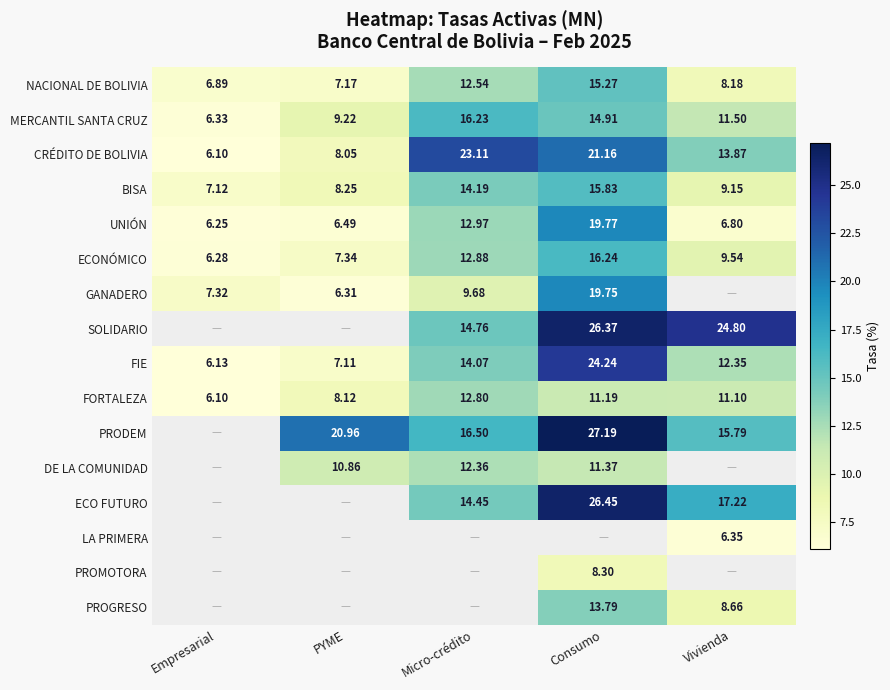

Where is NACIONAL DE BOLIVIA nearest to the value 11?

Micro-crédito